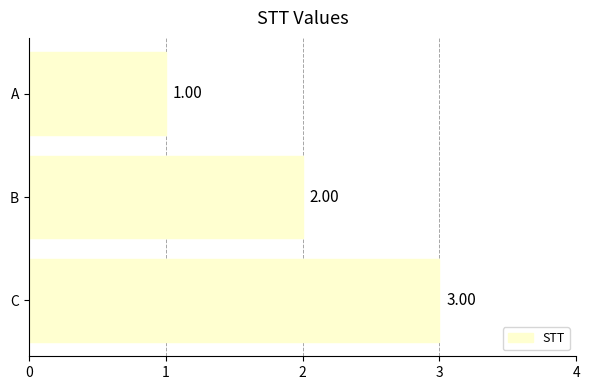

At which label is the value closest to 2?

B